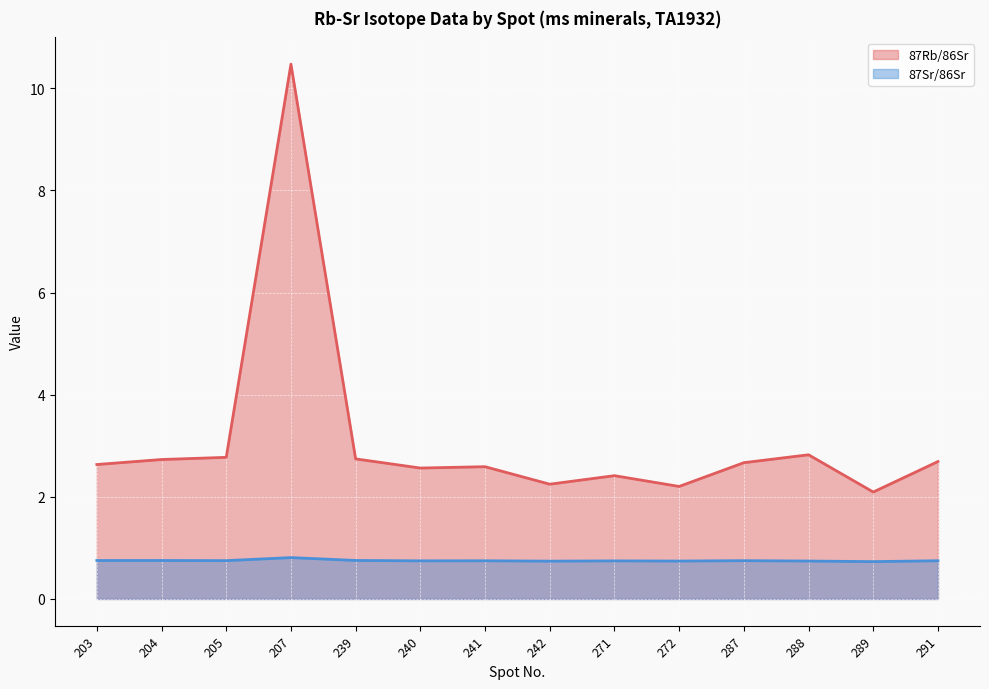

How many lines are shown in the chart?

2